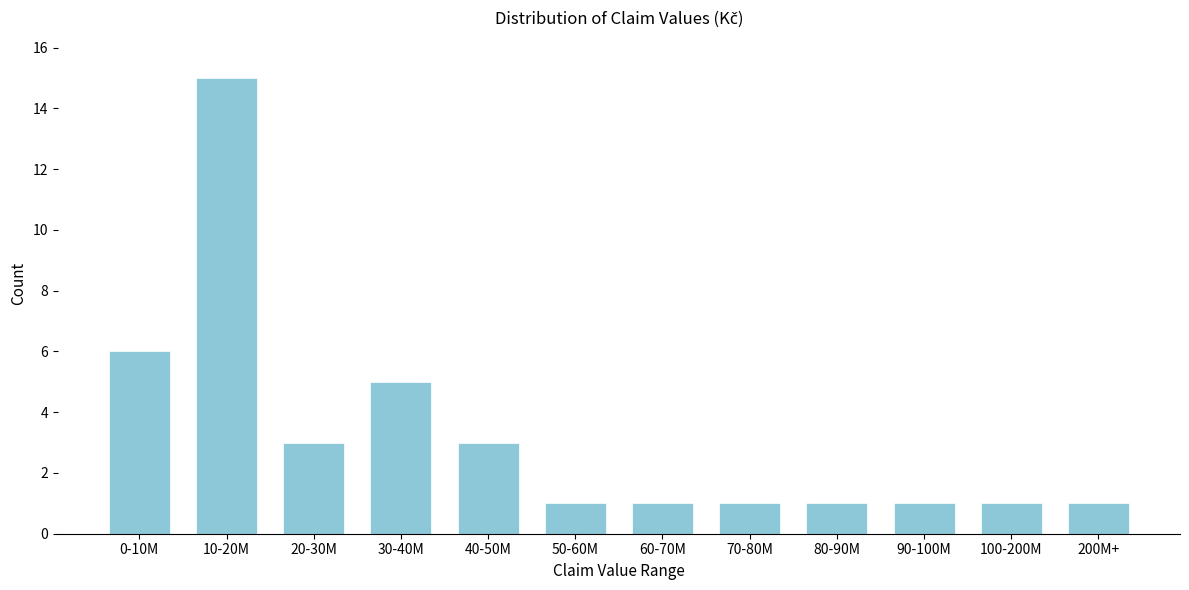

Reading left to right, what are all the values shown in this chart?

6	15	3	5	3	1	1	1	1	1	1	1